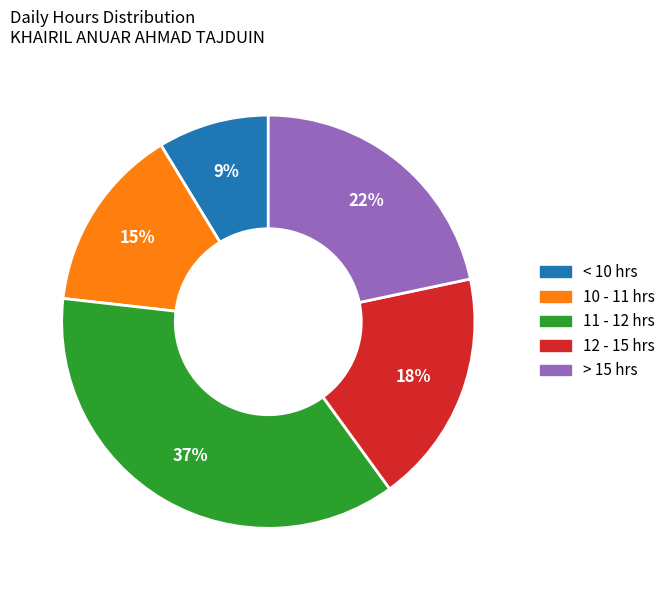

Is there a majority slice in this chart?

No